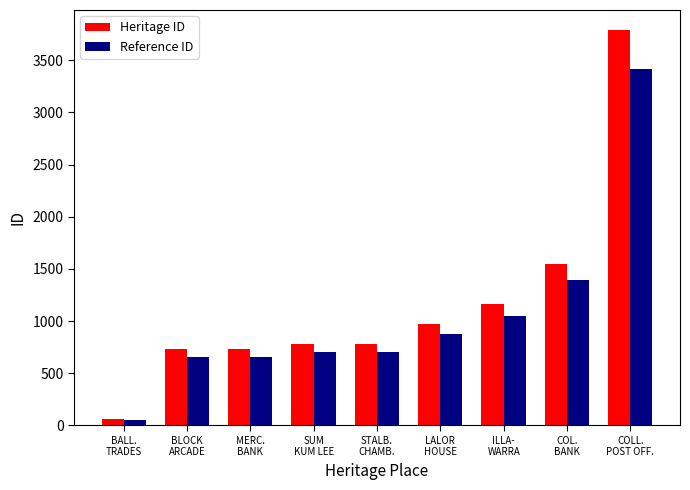

Which series has the largest range (max minus min)?

Heritage ID